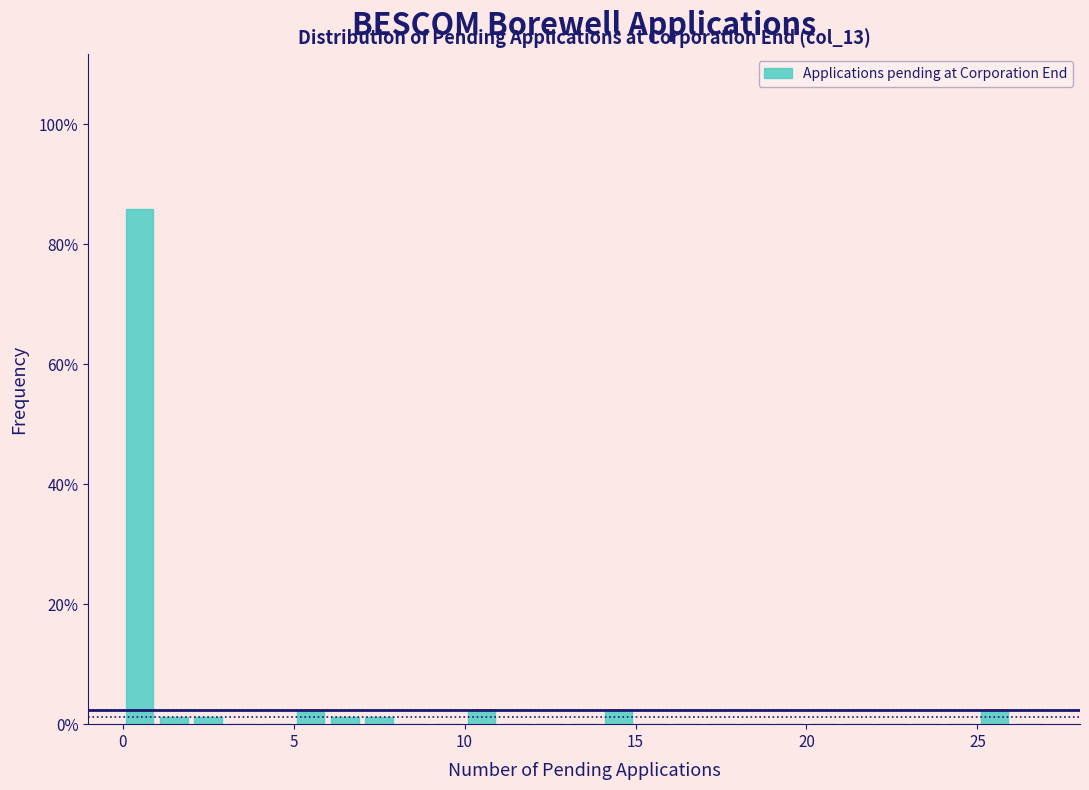

Read against the x-axis, roughly where is the centre of the tallest bar?

0.5